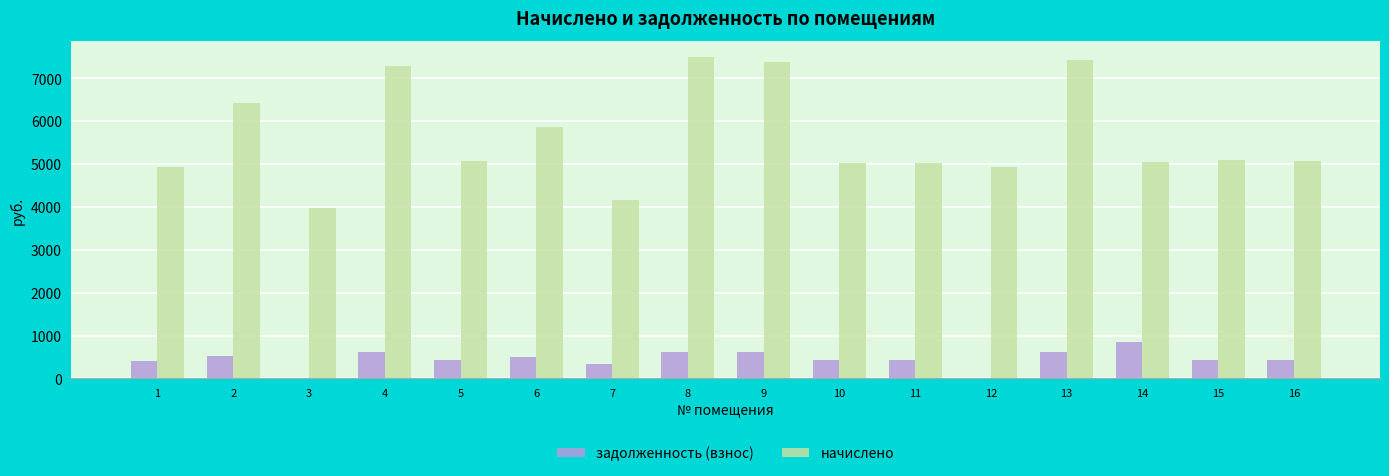

What is the maximum value shown in the chart?

7496.8